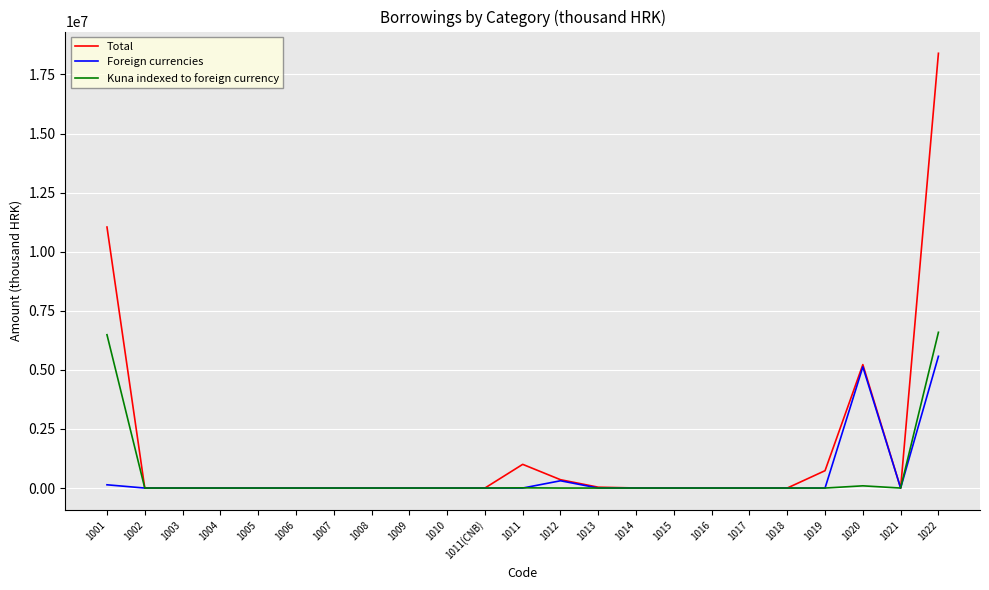

What is the greatest value displayed?

18394062